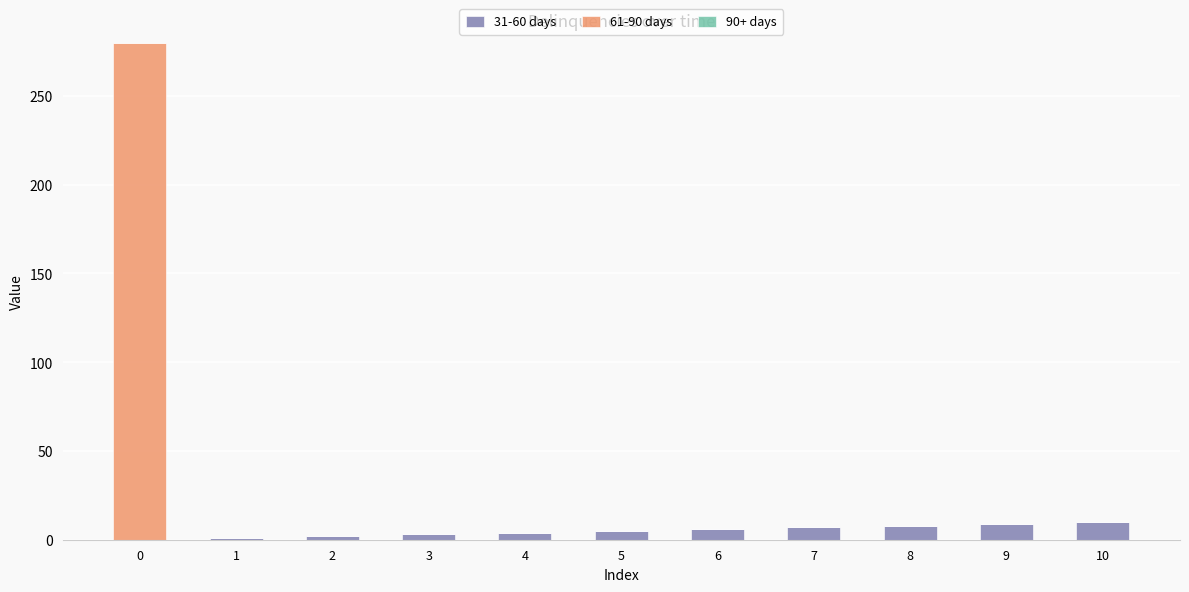

The 31-60 days series shows 10 at 10. True or false?

True